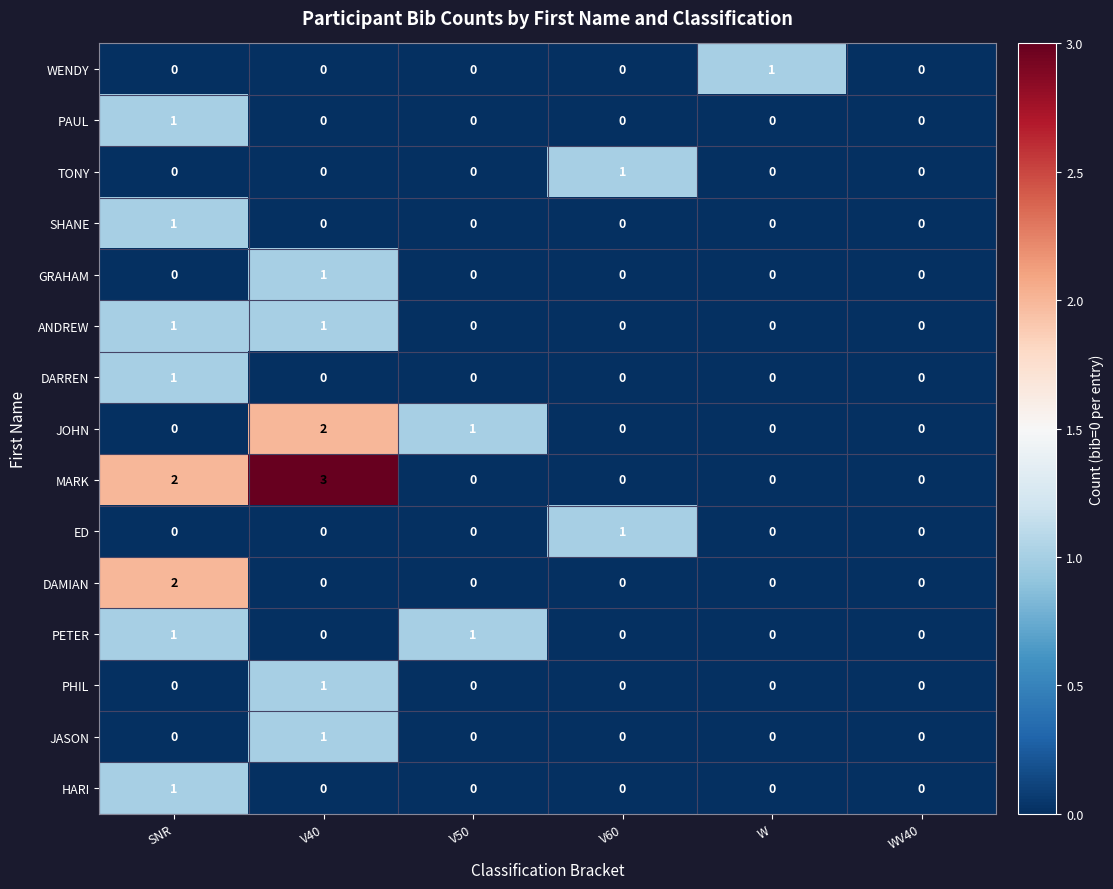

What is the sum of all JOHN values?

3